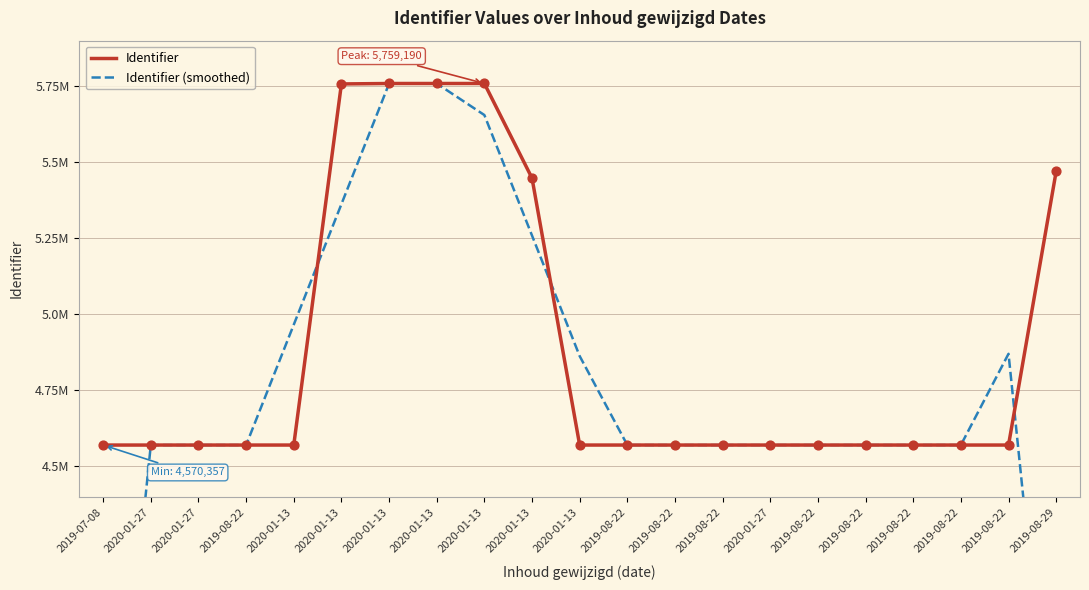

Which series has the largest total across all categories?

Identifier